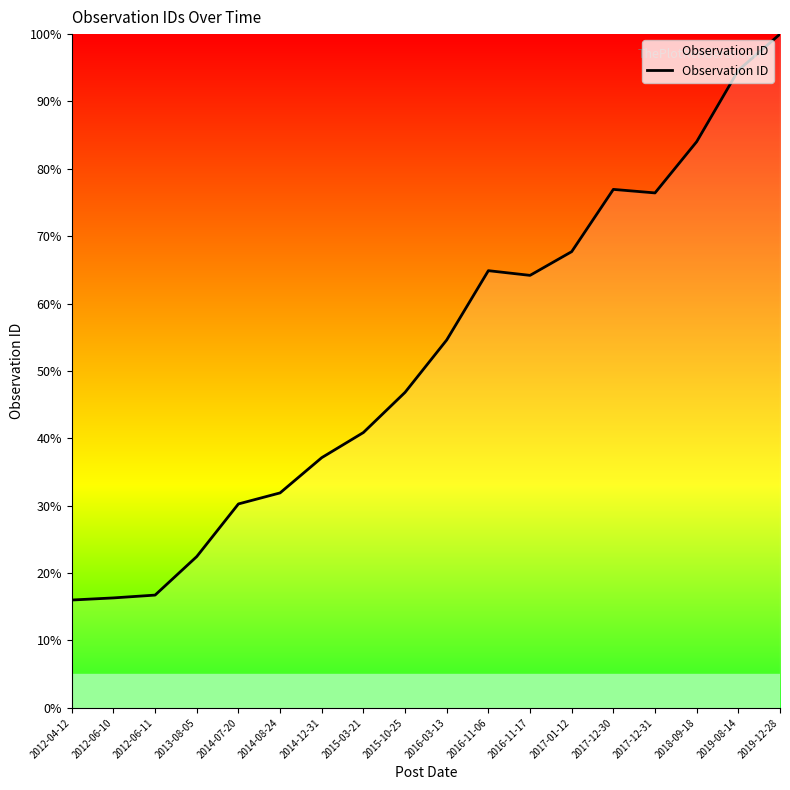

The chart shows a value of 27.1 at 2012-06-11. True or false?

False